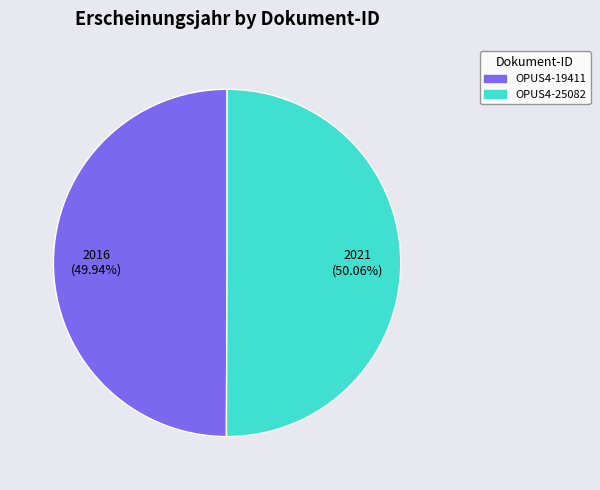

How many slices are in this pie chart?

2